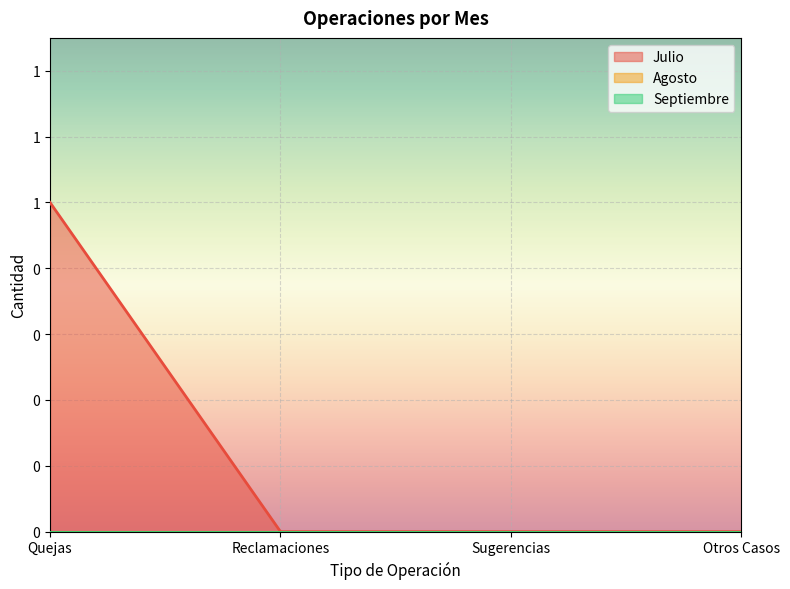

Reading right to left, what are all the values shown in this chart?

Julio: 0	0	0	1
Agosto: 0	0	0	0
Septiembre: 0	0	0	0